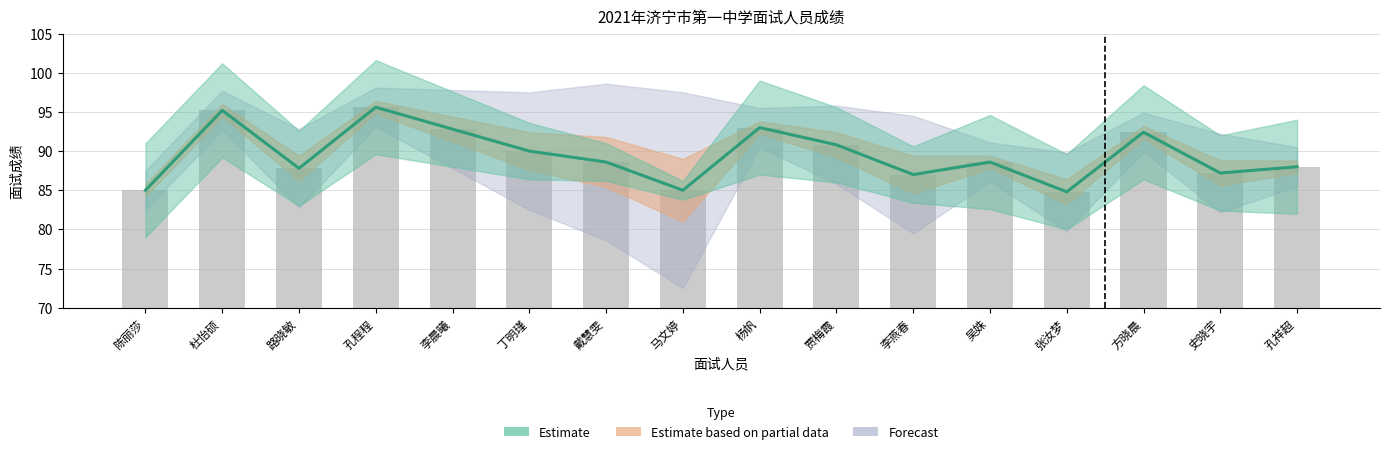

Rank the categories by value from lowest to highest.

张汝梦, 陈丽莎, 马文婷, 李燕春, 史晓宇, 路晓敏, 孔祥超, 戴慧雯, 吴姝, 丁明瑾, 贾梅霞, 方晓晨, 李晨曦, 杨帆, 杜怡硕, 孔程程